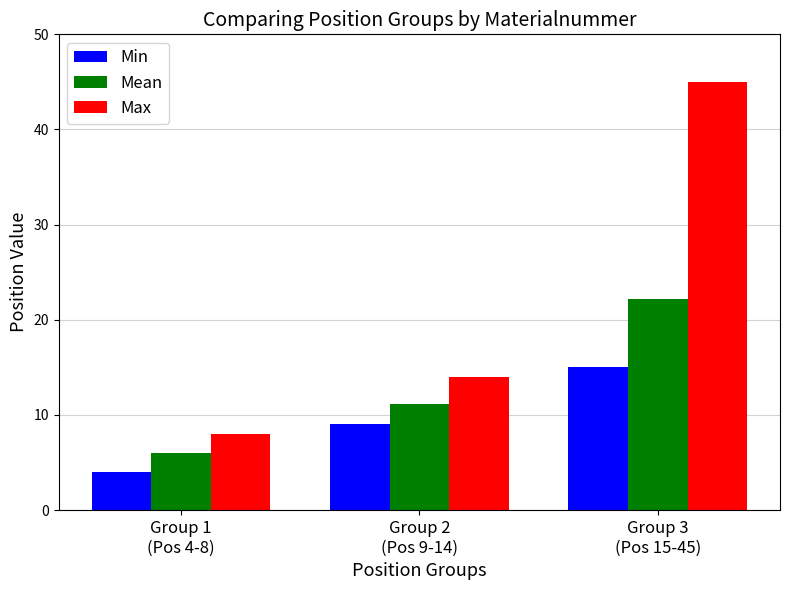

Rank the series by their maximum value, from highest to lowest.

Max, Mean, Min